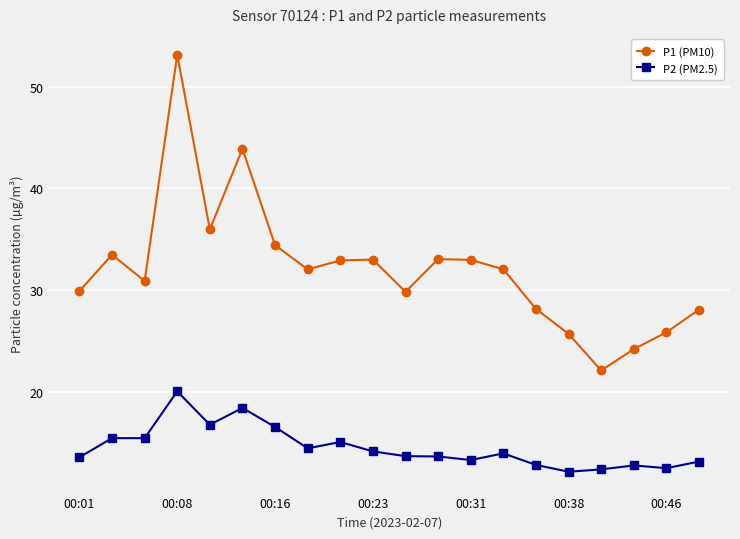

Which series has the largest total across all categories?

P1 (PM10)